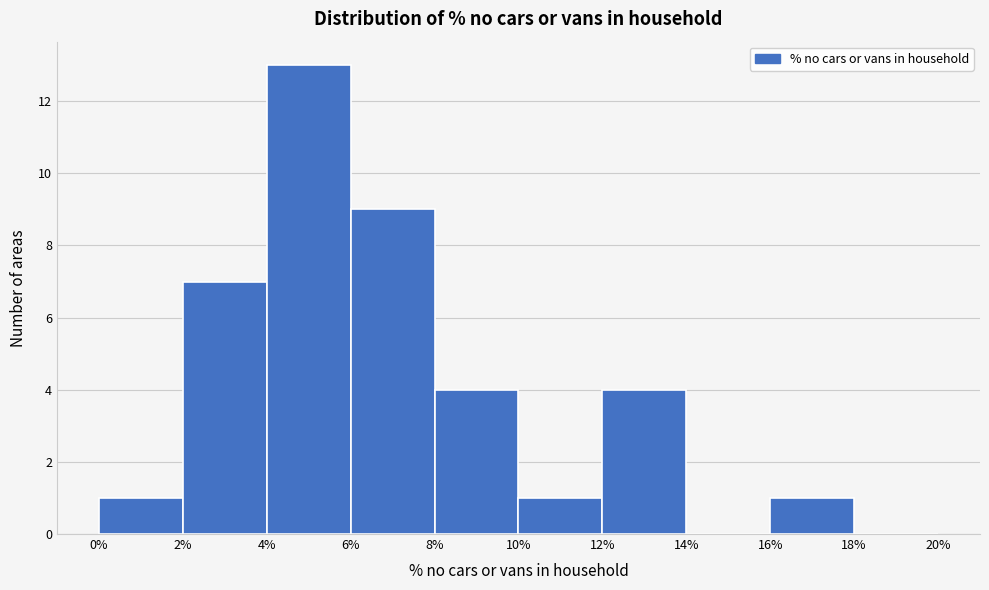

Reading left to right, transcribe this chart: for each bar, give the range it covers on the x-axis and its height. The values are not printed on the chart, so give them approximately, as read against the axis.

0% to 2%: 1
2% to 4%: 7
4% to 6%: 13
6% to 8%: 9
8% to 10%: 4
10% to 12%: 1
12% to 14%: 4
14% to 16%: 0
16% to 18%: 1
18% to 20%: 0